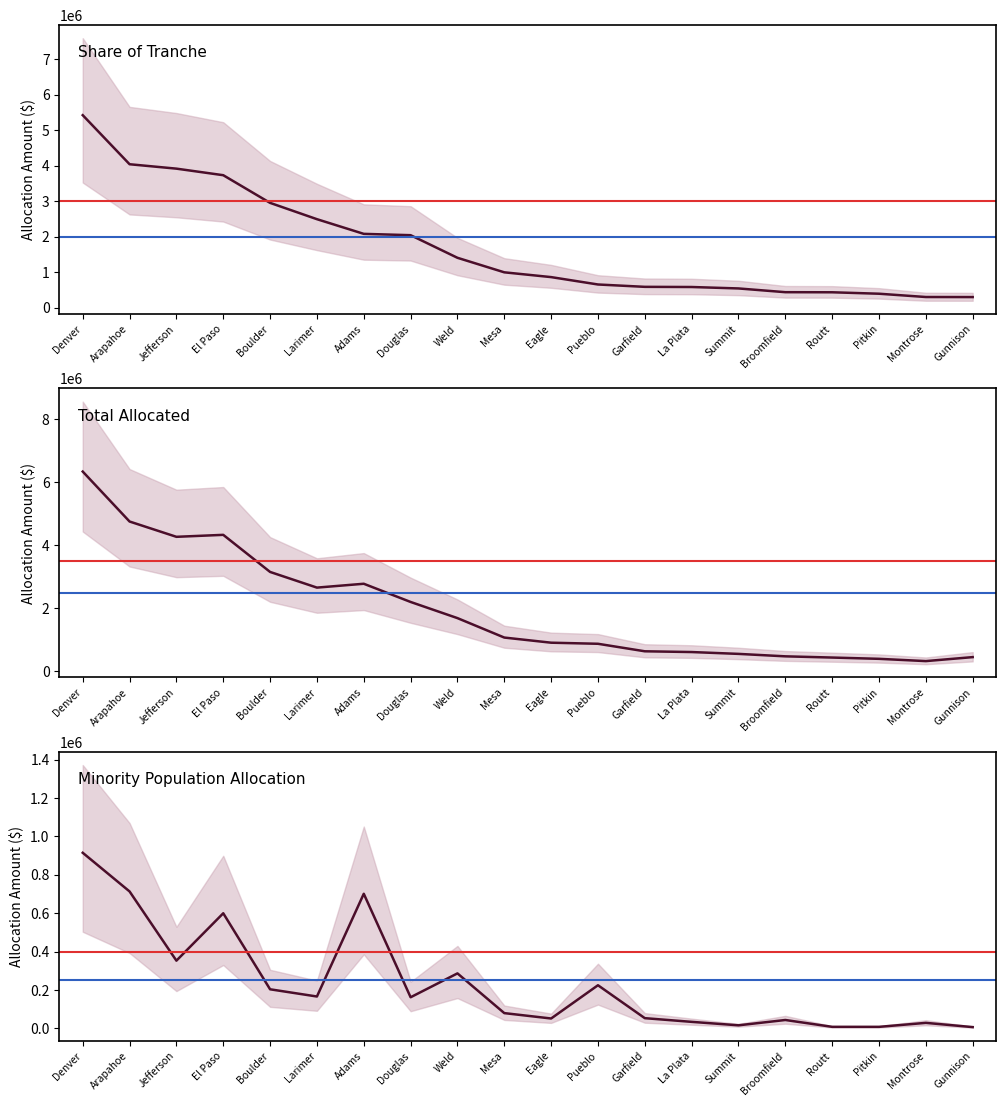

Reading left to right, what are all the values shown in this chart?

Share of Tranche: 5418507.1	4037270.6	3913274.8	3728652.7	2949564.0	2490614.9	2077204.1	2039895.6	1403457.0	994435.4	859740.8	652075.3	585688.2	581024.6	540698.5	435357.0	432613.7	392013.3	299290.8	297644.8
Minority Pop Allocation: 914774.6	713166.4	352435.8	599445.3	203165.7	165548.6	701035.2	161629.5	286121.1	78987.8	50931.9	224270.4	52654.7	33426.9	15394.2	43139.2	7427.6	7393.3	28164.3	6044.2
Total Allocated: 6333281.7	4750437.0	4265710.6	4328098.0	3152729.7	2656163.5	2778239.4	2201525.1	1689578.1	1073423.2	910672.7	876345.7	638342.9	614451.5	556092.8	478496.2	440041.3	399406.6	327455.1	453689.0